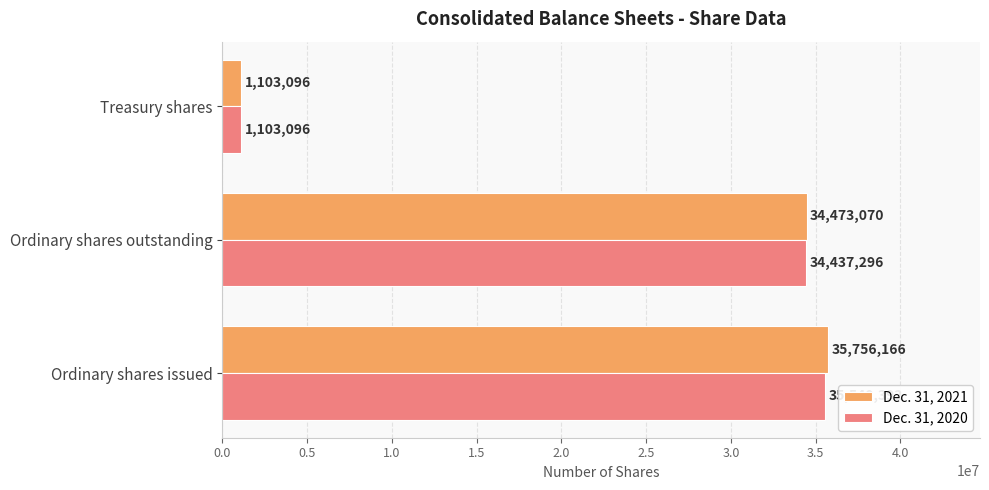

Read the Dec. 31, 2020 value at Ordinary shares outstanding, to the nearest 50.

34437300